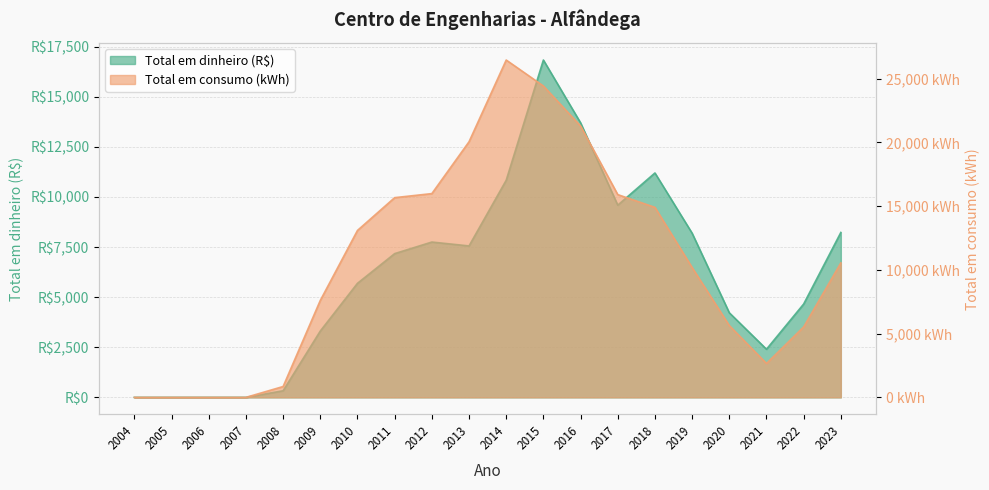

What is the maximum value shown in the chart?

26456.0